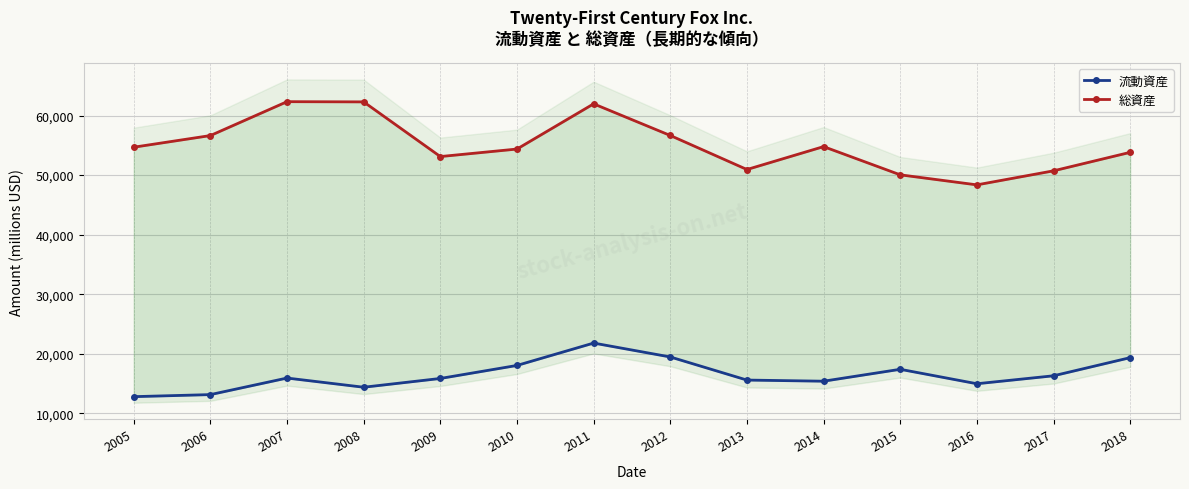

What is the lowest value of the 流動資産 series?

12779